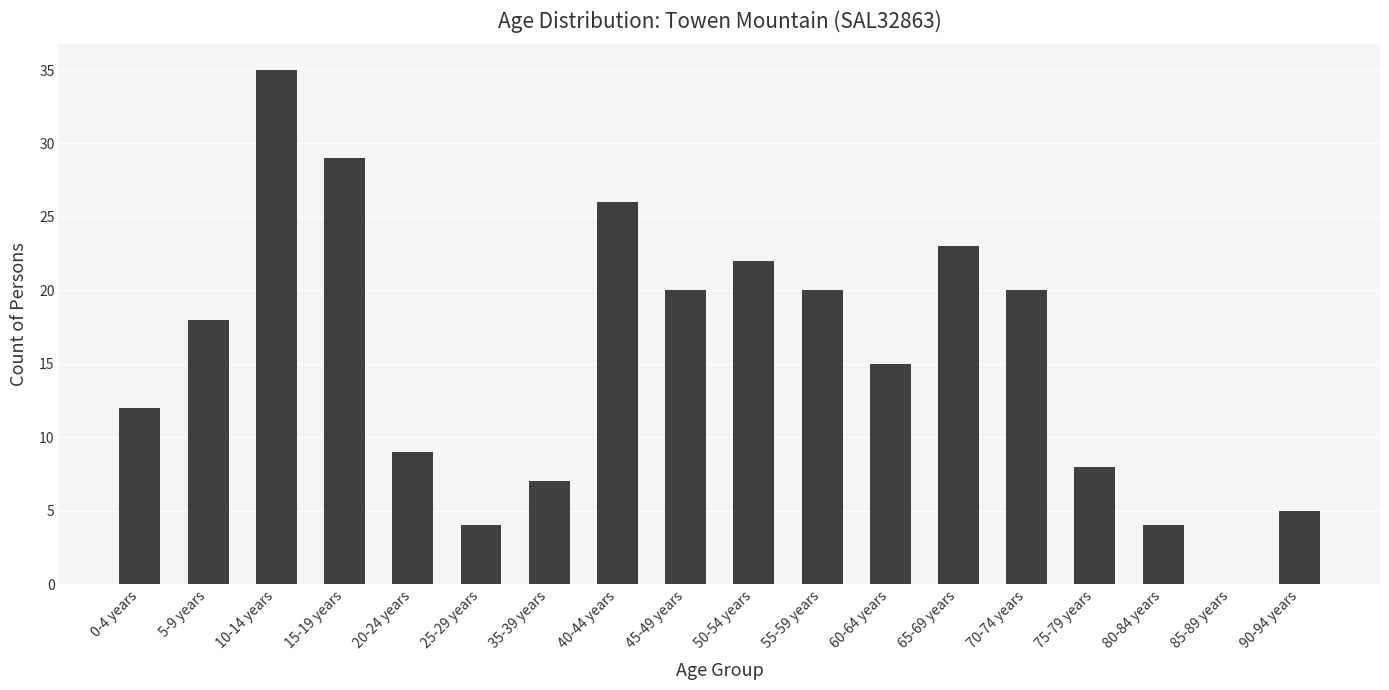

What is the sum of the values at 80-84 years and 5-9 years?

22